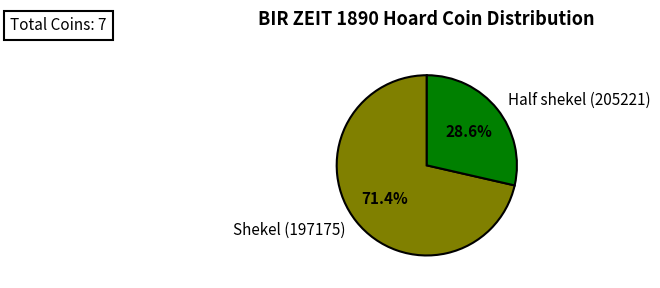

Count the number of slices in the pie.

2